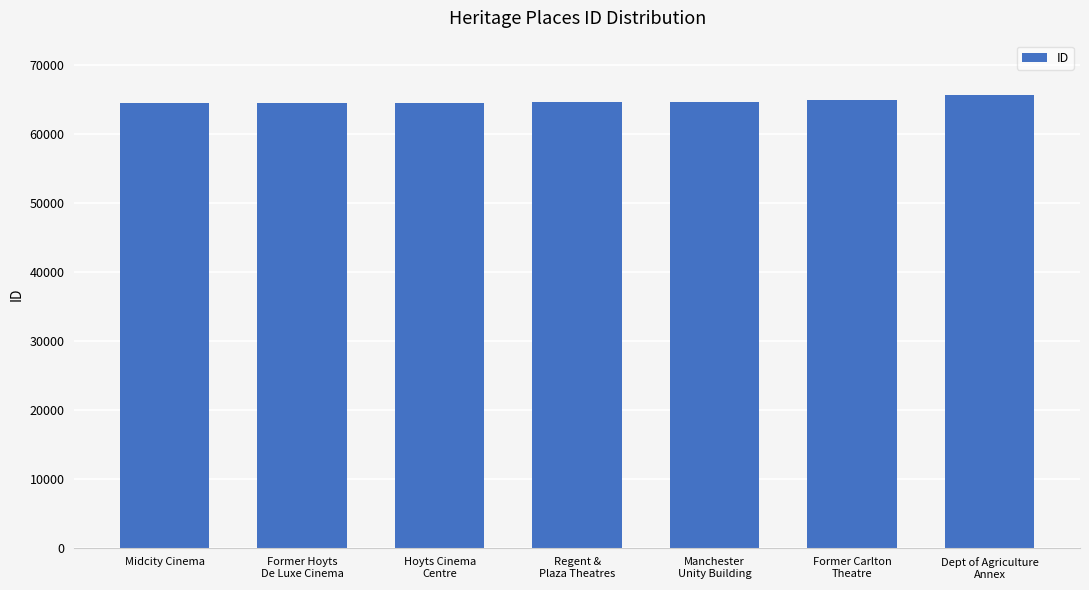

What is the value of the 3rd bar from the left?

64476